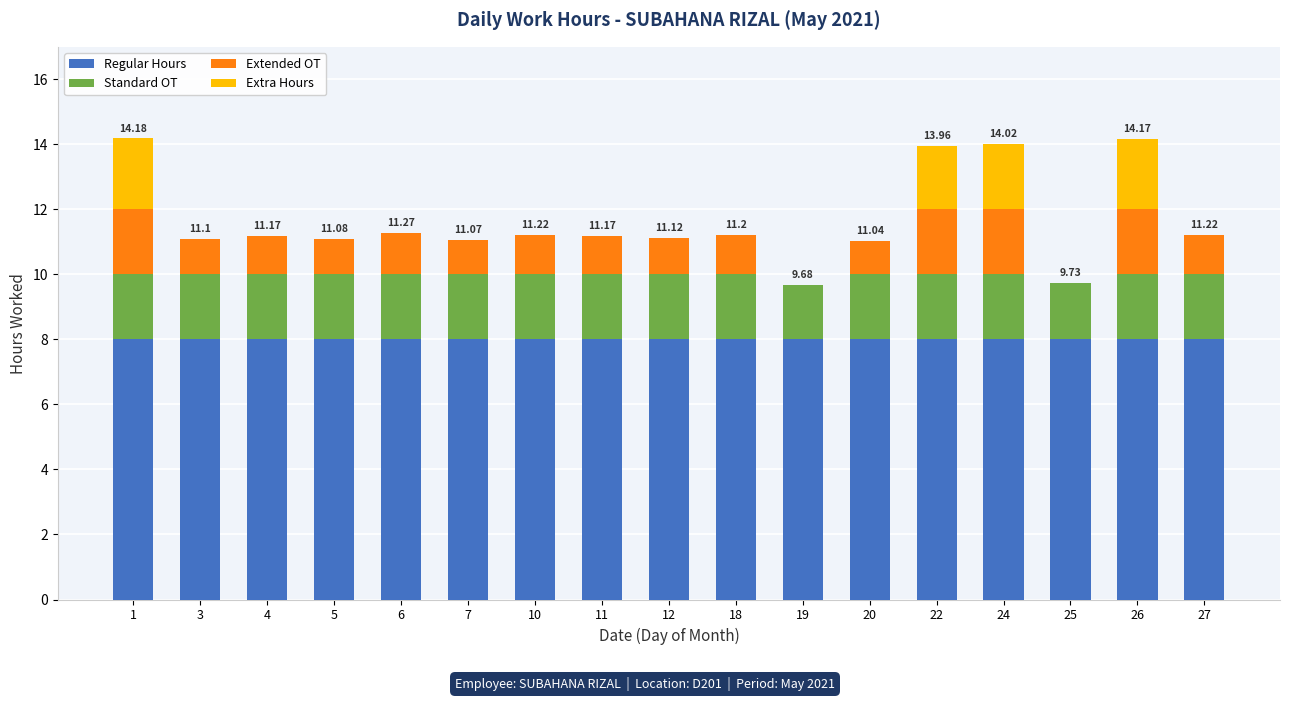

What is the sum of all Regular Hours values?

136.0